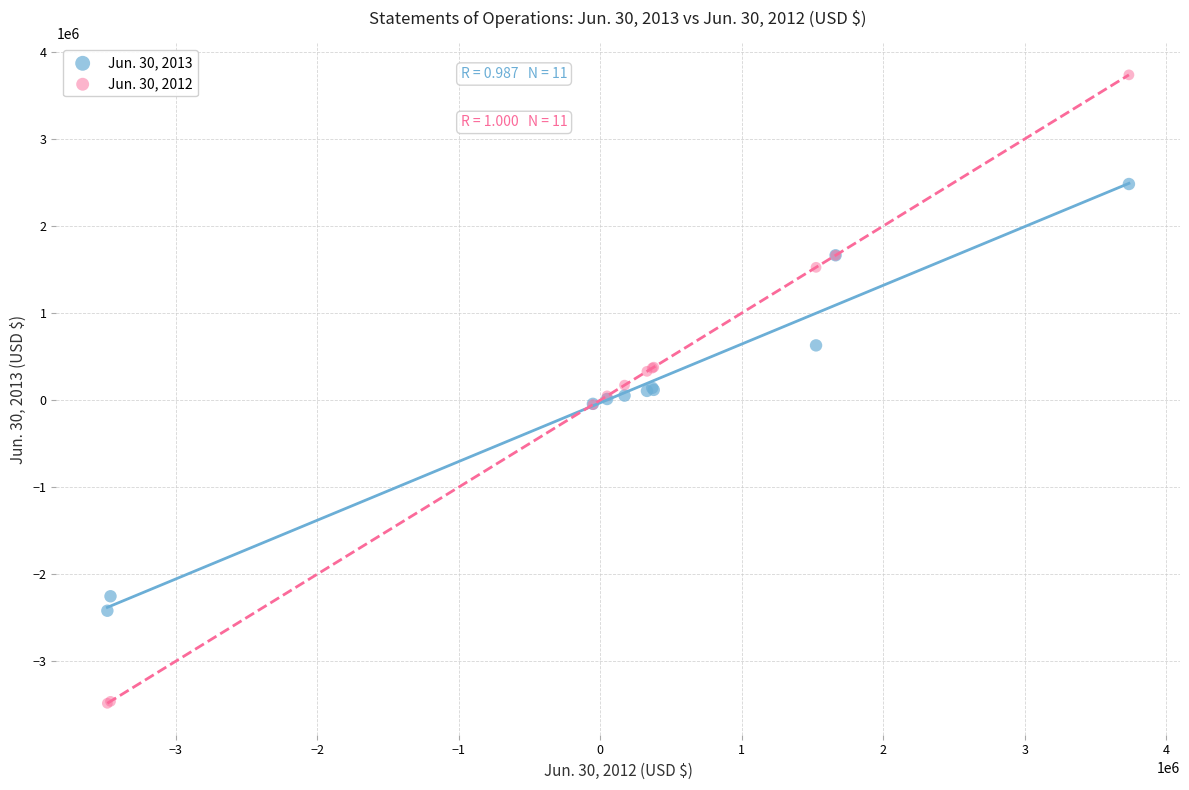

Which series has the widest spread of Y values?

Jun. 30, 2012